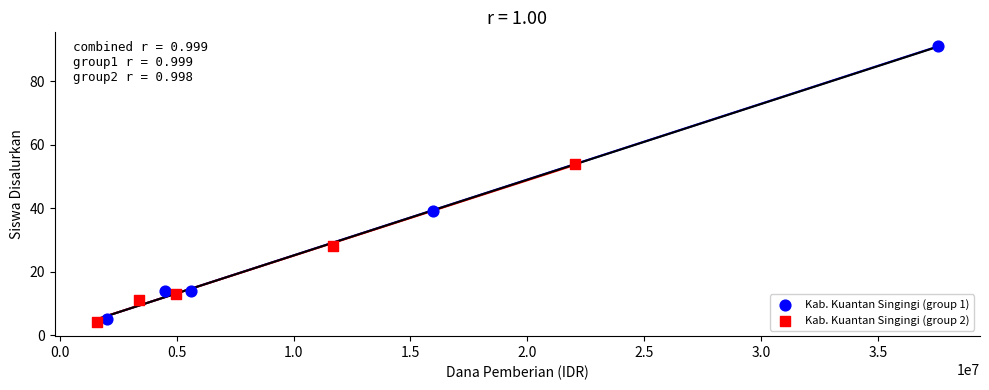

What are all the series names shown in the legend?

Kab. Kuantan Singingi (group 1), Kab. Kuantan Singingi (group 2)